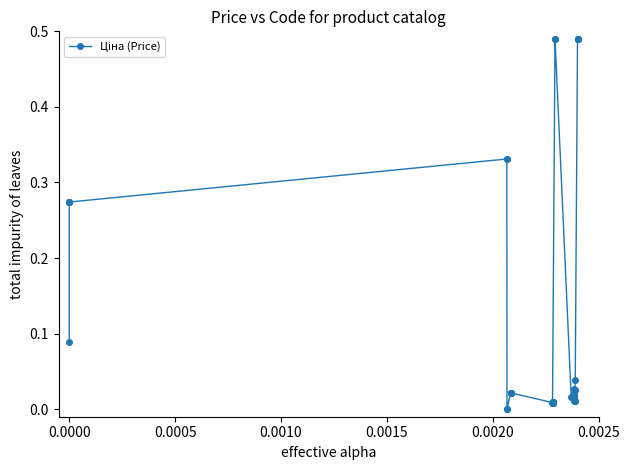

What is the sum of all values?

5.2